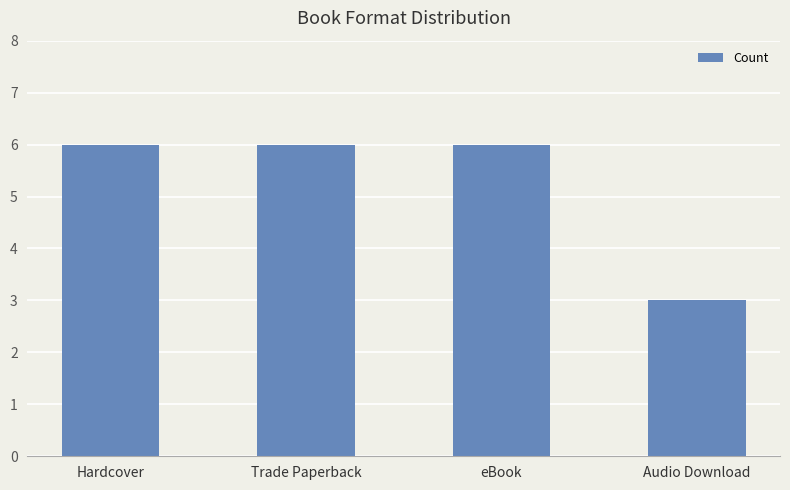

What is the change in value from Hardcover to Audio Download?

-3